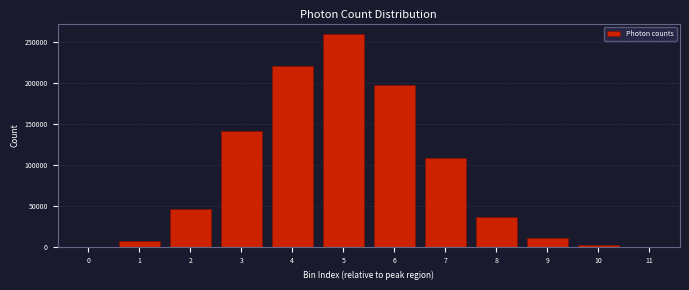

What is the sum of all values?

1033406